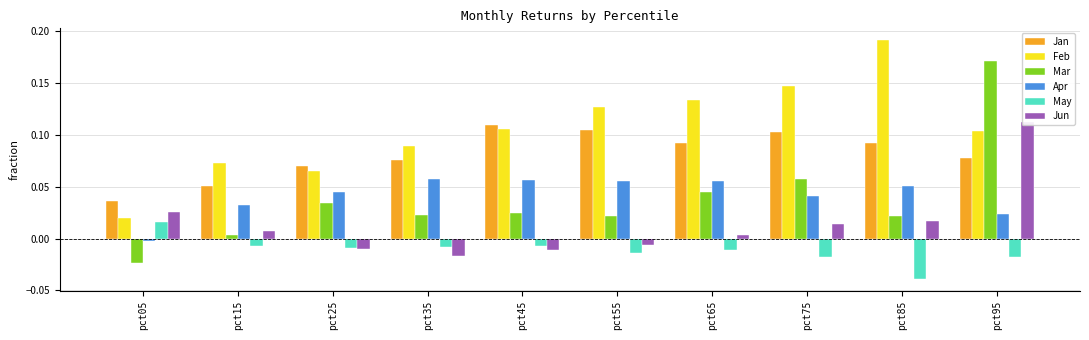

Rank the categories by May value from highest to lowest.

pct05, pct15, pct45, pct35, pct25, pct65, pct55, pct95, pct75, pct85